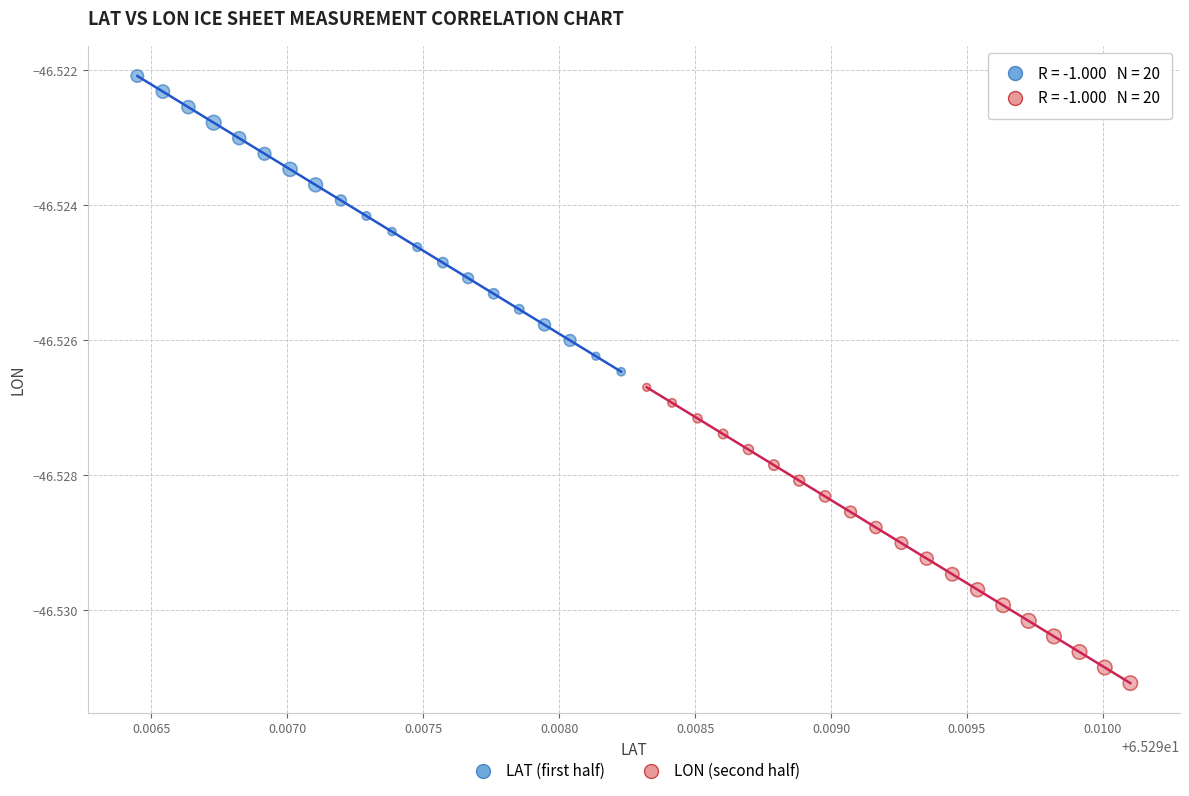

Which series reaches the minimum Y coordinate?

LON (second half)